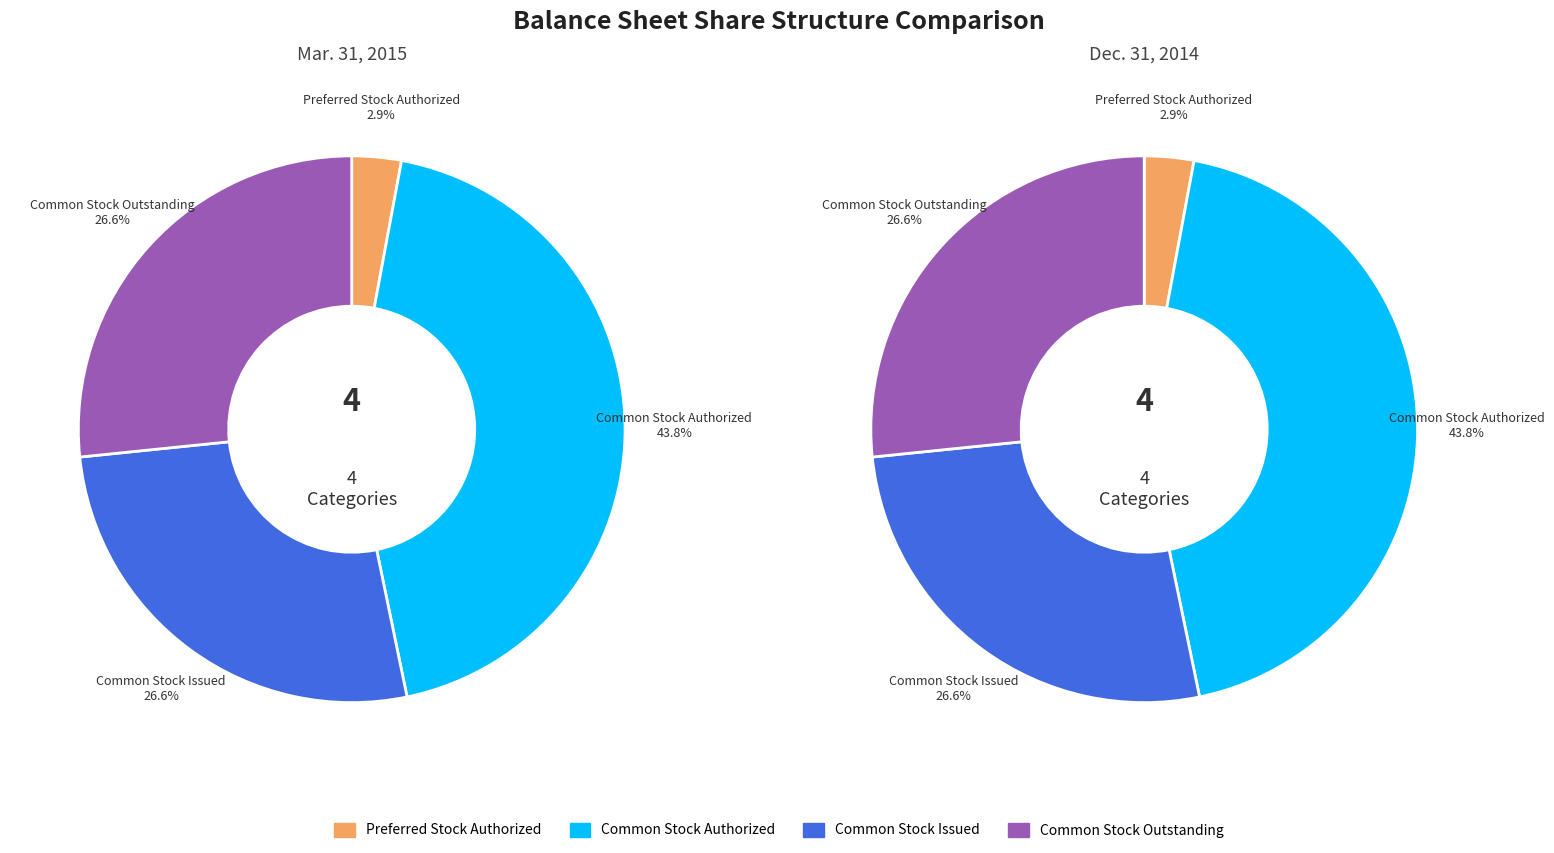

Count the number of slices in the pie.

4